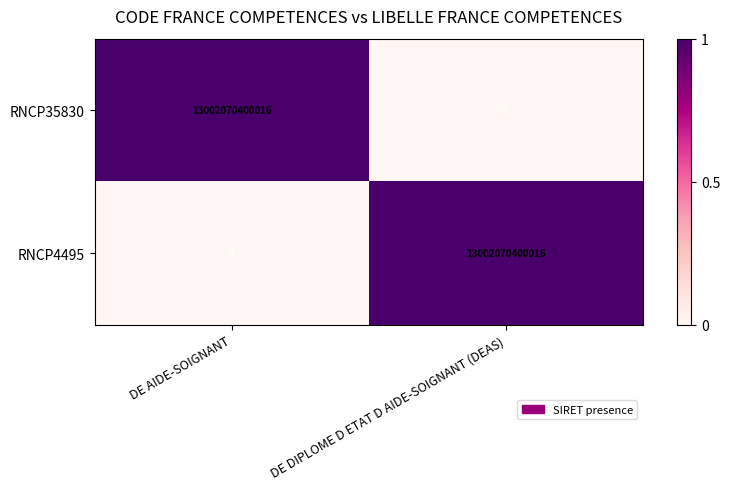

The RNCP4495 series shows 0 at DE AIDE-SOIGNANT. True or false?

True